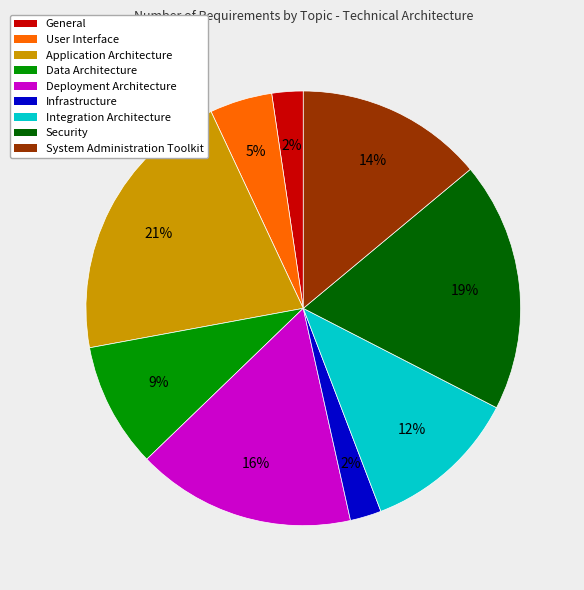

How many slices are in this pie chart?

9